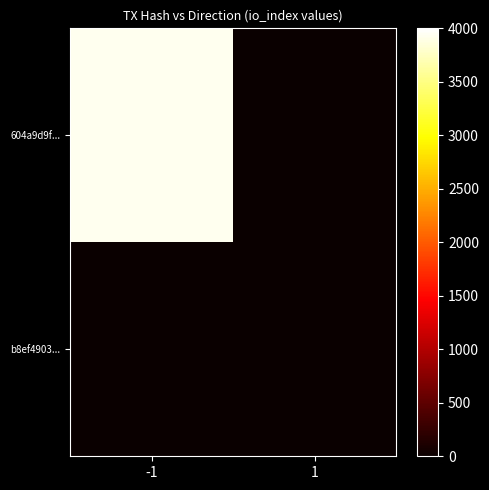

Which series has the largest total across all categories?

604a9d9f...